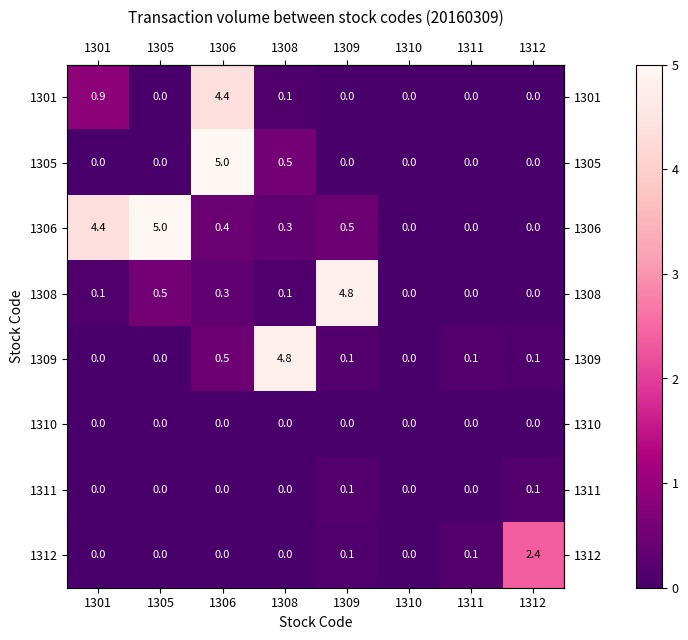

At how many categories does at least one series exceed 3?

5